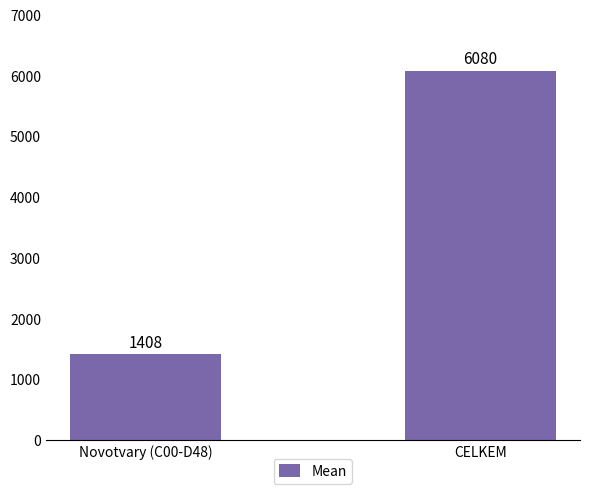

How many bars are there in total?

2